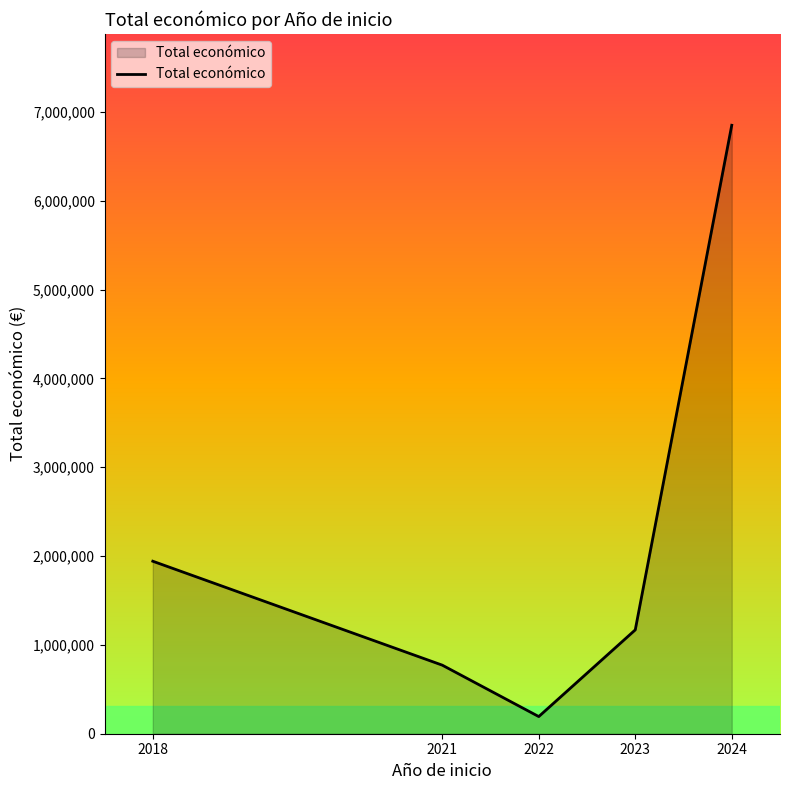

What is the average value?

2185315